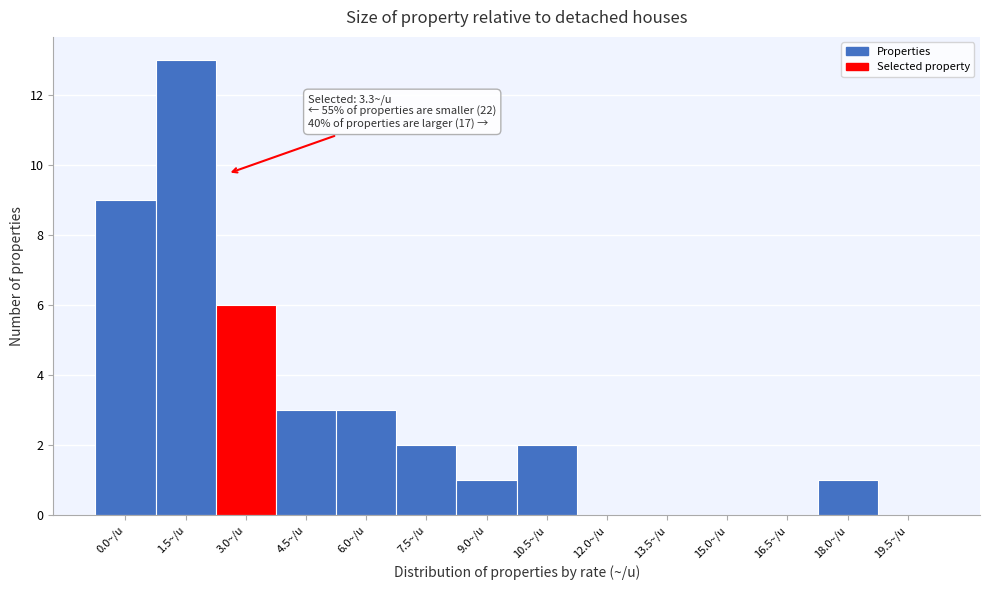

Reading left to right, extract all data points from this chart.

0.0~/u=9	1.5~/u=13	3.0~/u=6	4.5~/u=3	6.0~/u=3	7.5~/u=2	9.0~/u=1	10.5~/u=2	12.0~/u=0	13.5~/u=0	15.0~/u=0	16.5~/u=0	18.0~/u=1	19.5~/u=0